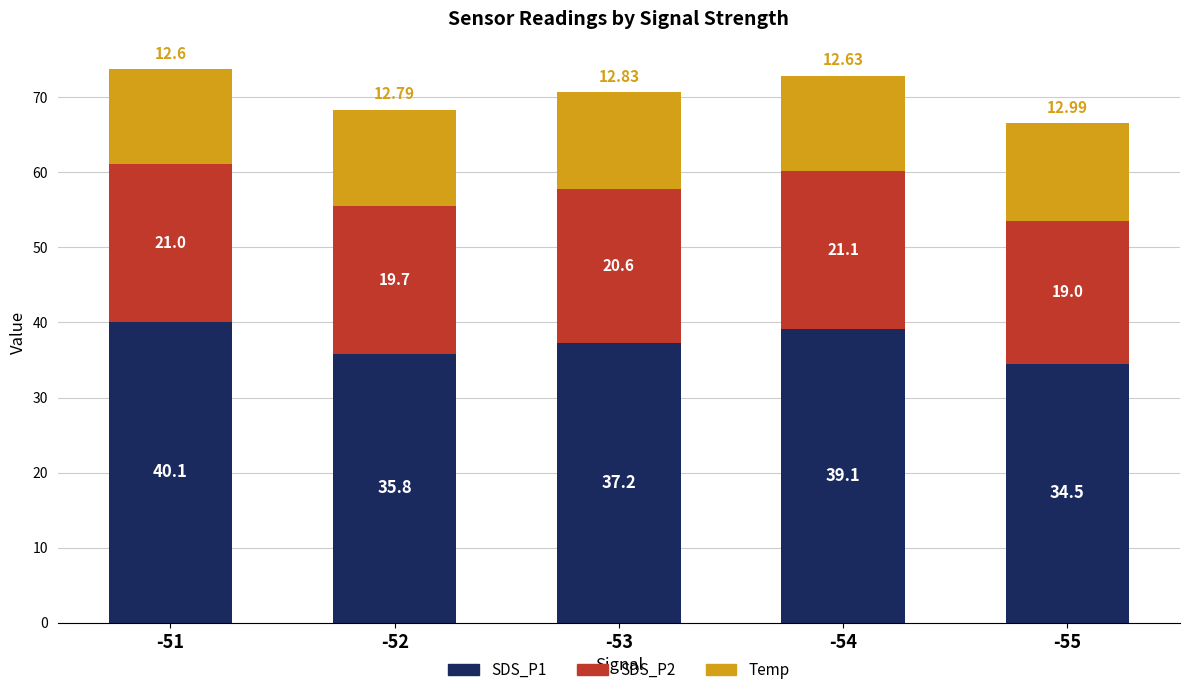

Rank the categories by SDS_P1 value from highest to lowest.

-51, -54, -53, -52, -55